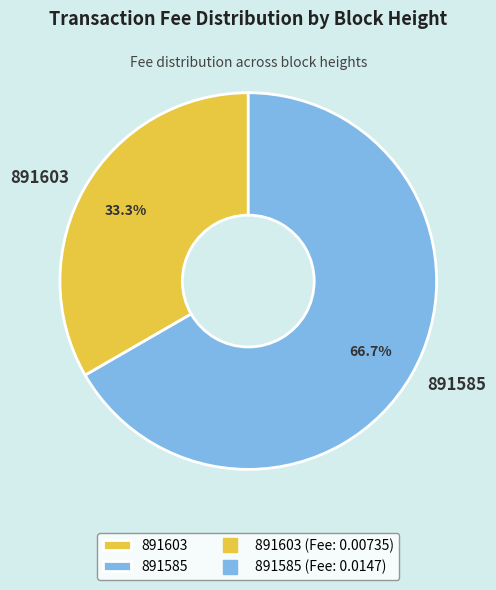

Which slice is the largest?

891585